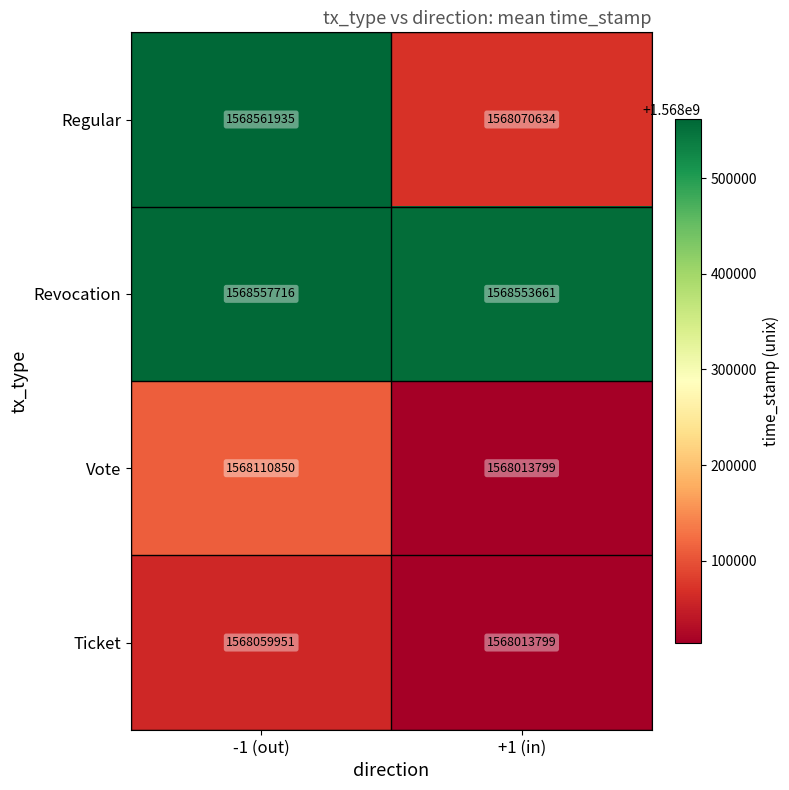

Rank the categories by Ticket value from highest to lowest.

-1 (out), +1 (in)